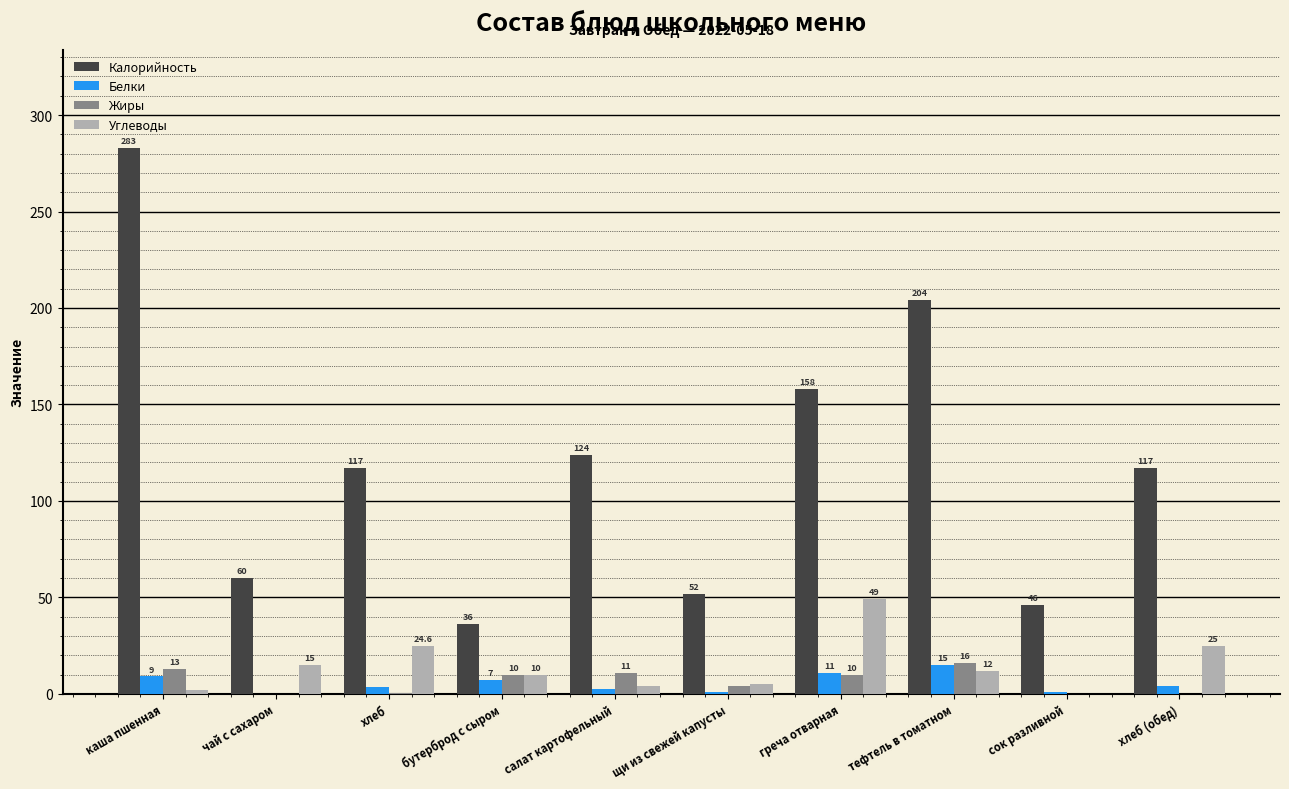

How many categories are shown in the chart?

10